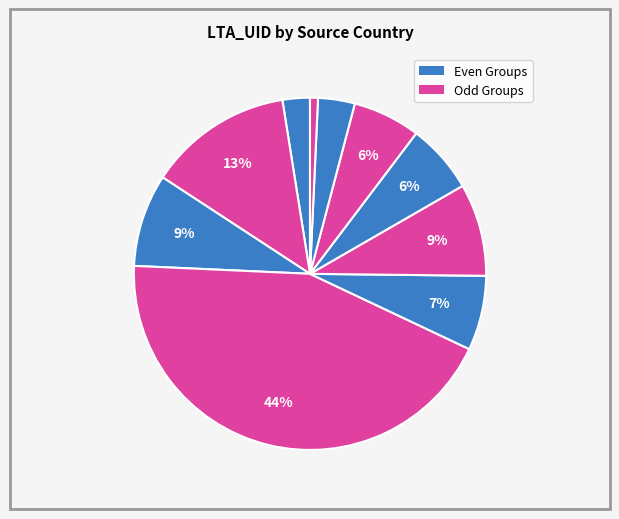

Count the number of slices in the pie.

10